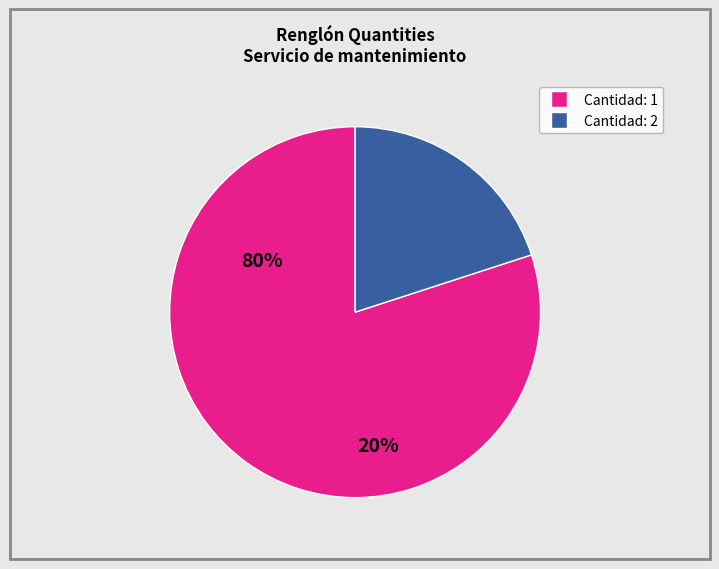

Is there a majority slice in this chart?

Yes